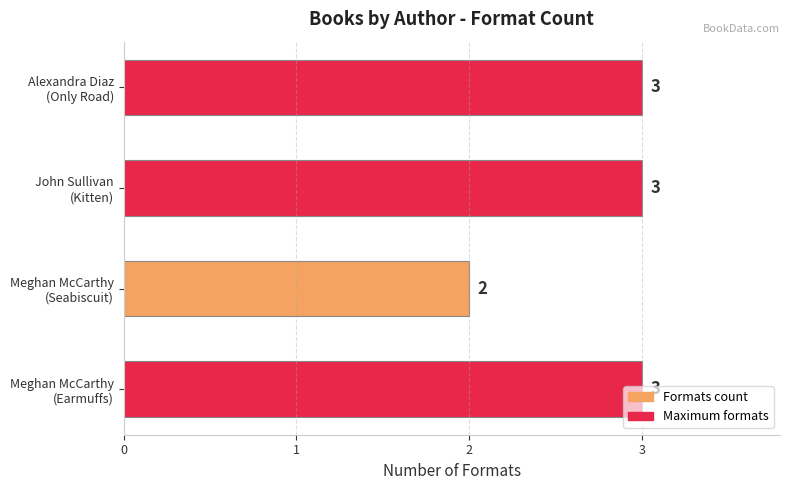

What is the average value?

3